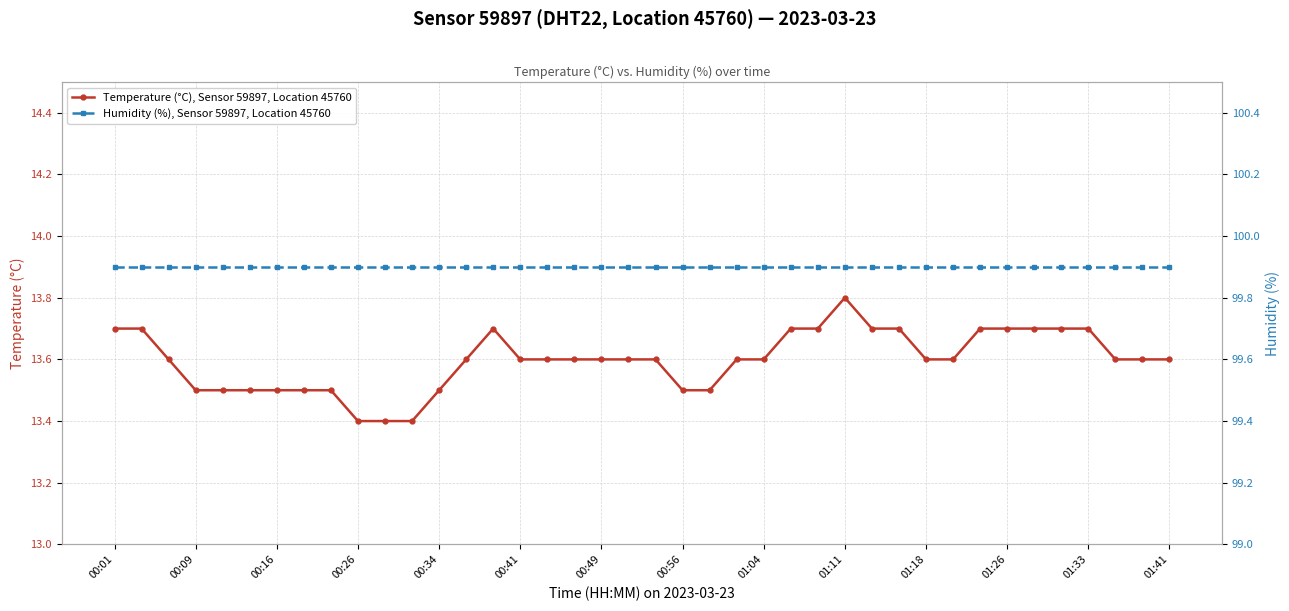

List the series in order of their peak value, lowest first.

Temperature (°C), Sensor 59897, Location 45760, Humidity (%), Sensor 59897, Location 45760